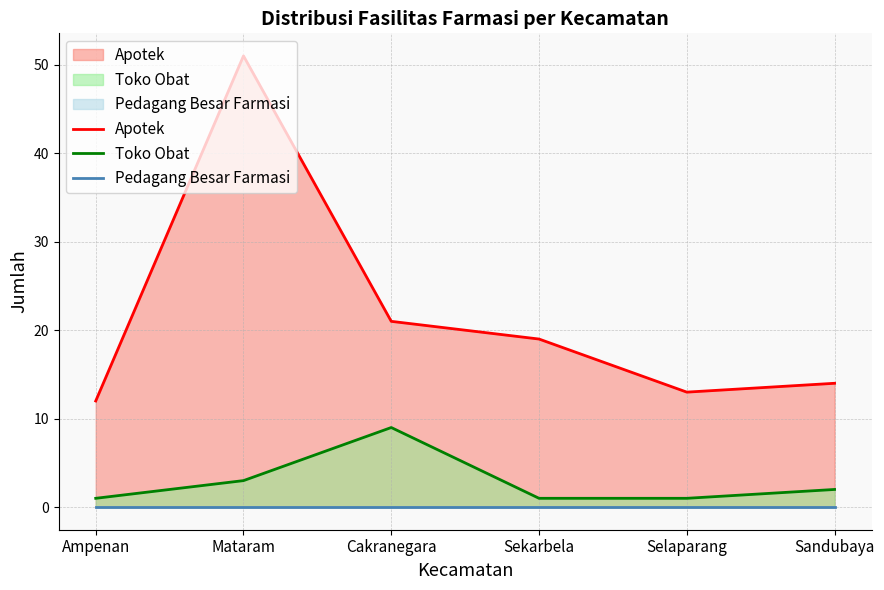

True or false: Toko Obat and Apotek cross at least once.

False